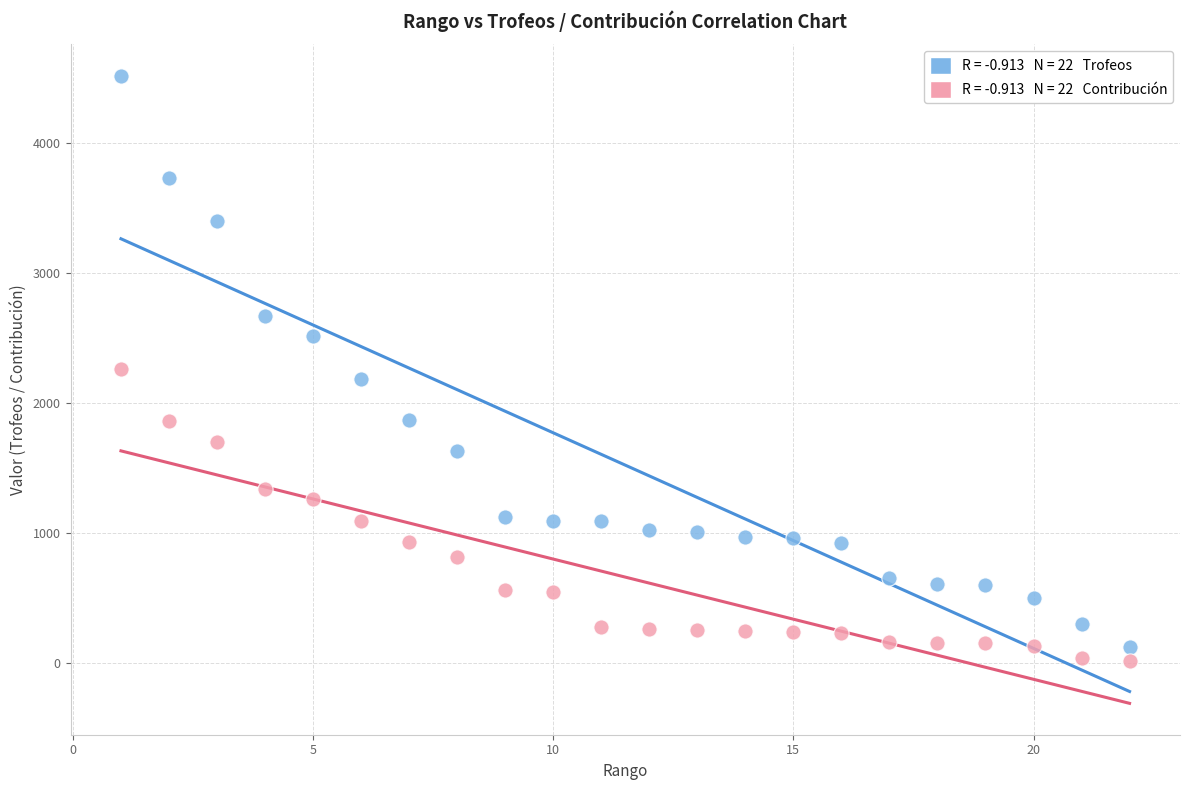

Across all data points, what is the range of Y values (max minus min)?

4500